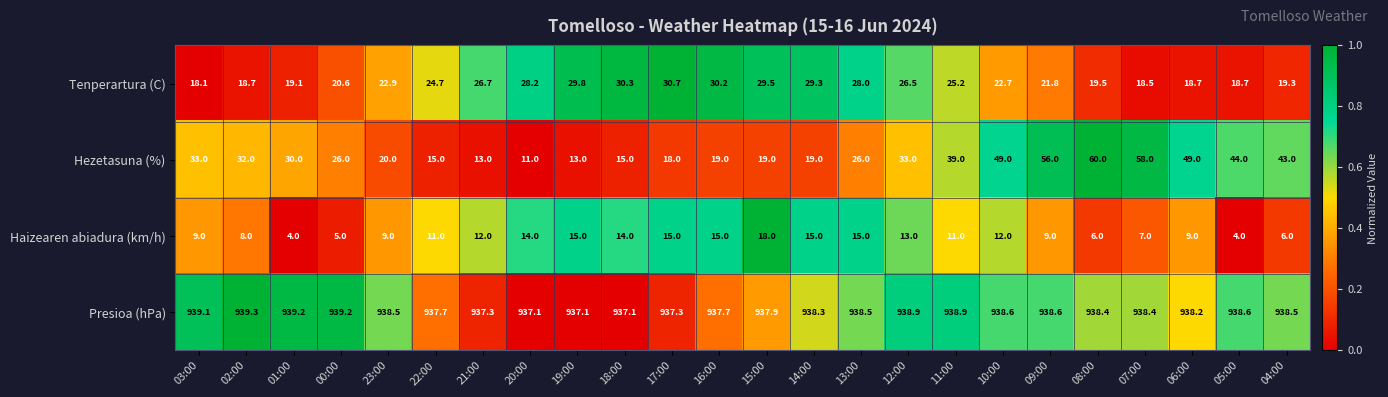

What is the highest value of the Tenperartura (C) series?

30.7